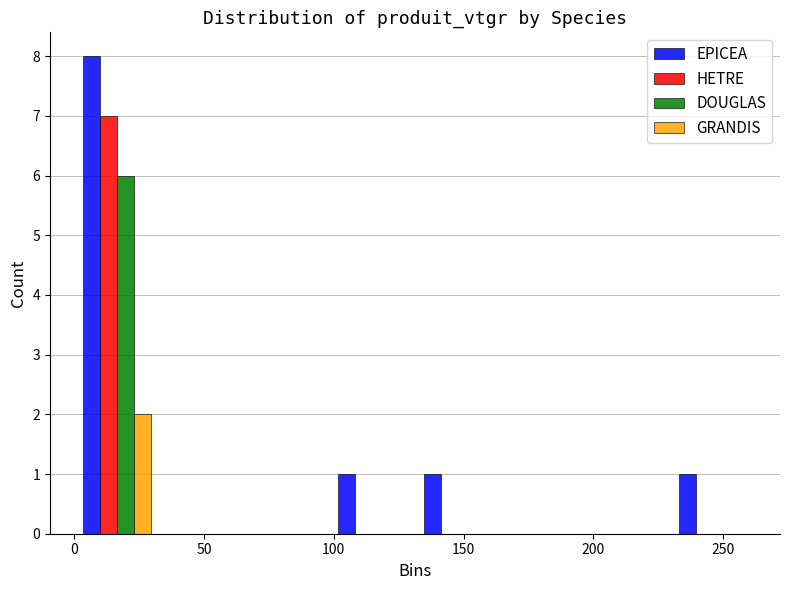

In the DOUGLAS series, which range on the x-axis has the tallest bar?

0 to 35